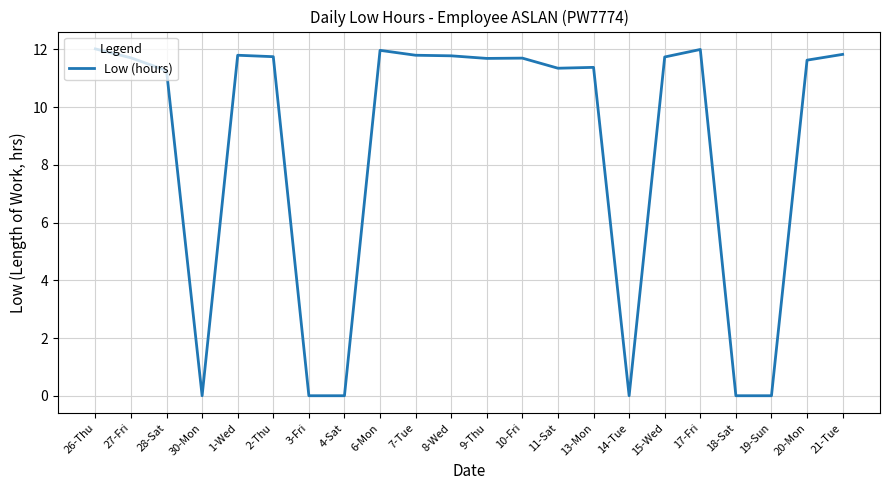

What is the difference between the maximum and minimum values?

12.0